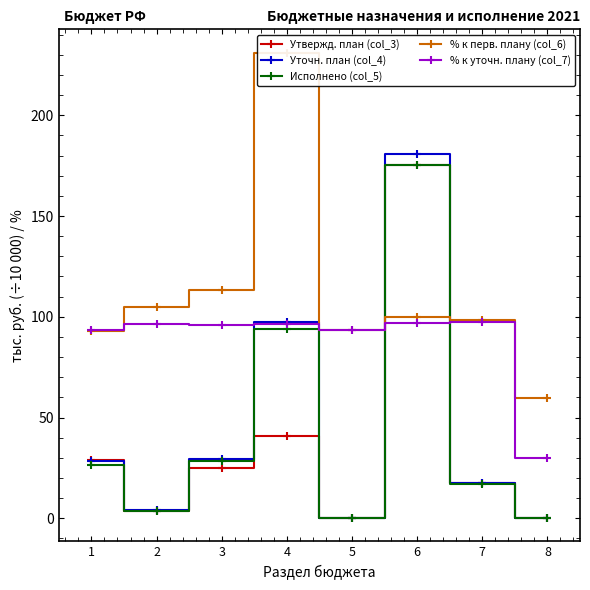

The value of Уточн. план (col_4) at 5 is 0.1. True or false?

True